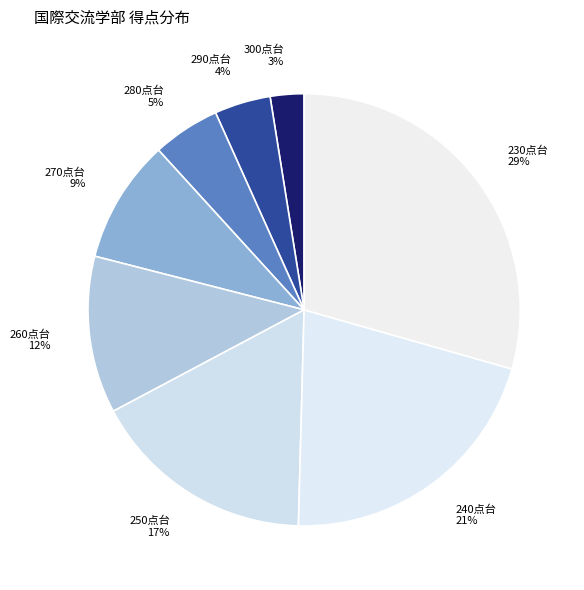

Rank the categories by value from lowest to highest.

300点台, 290点台, 280点台, 270点台, 260点台, 250点台, 240点台, 230点台